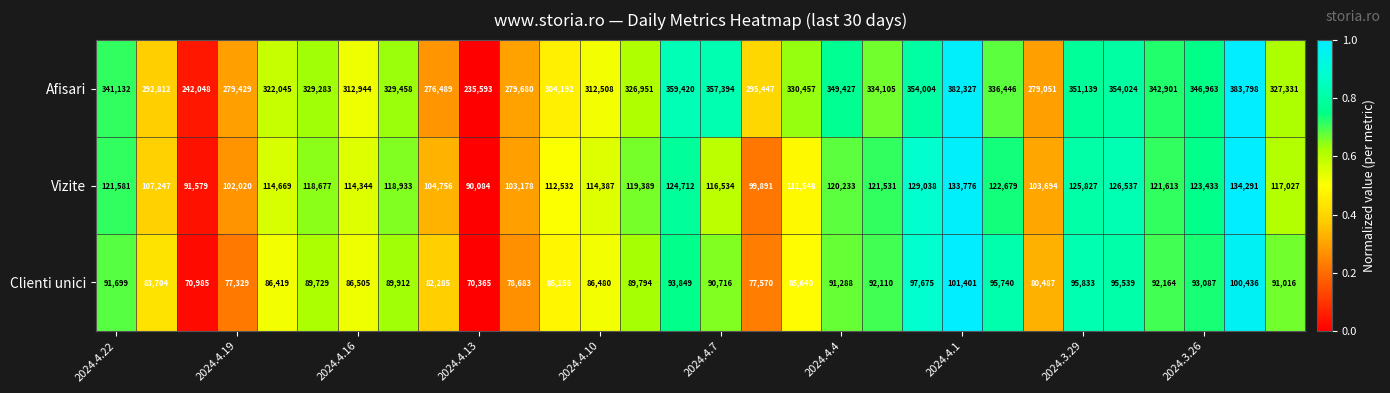

What is the sum of all Vizite values?

3465740